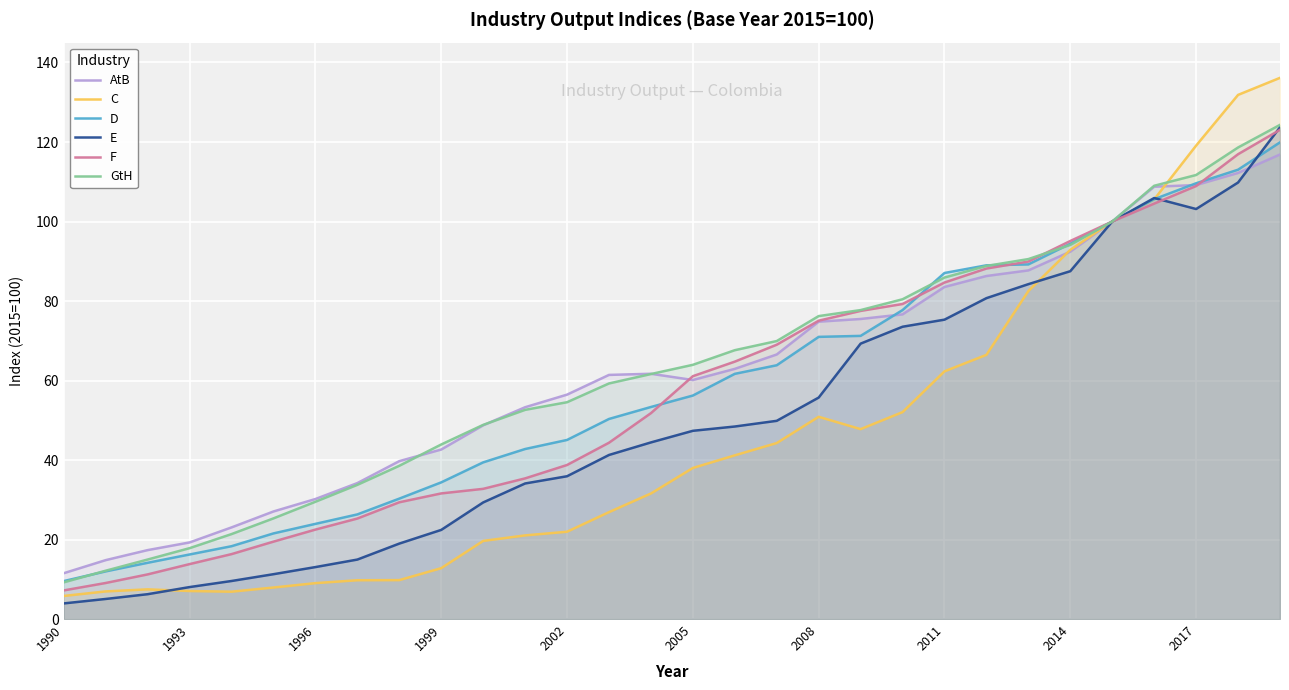

Which series has the largest range (max minus min)?

C